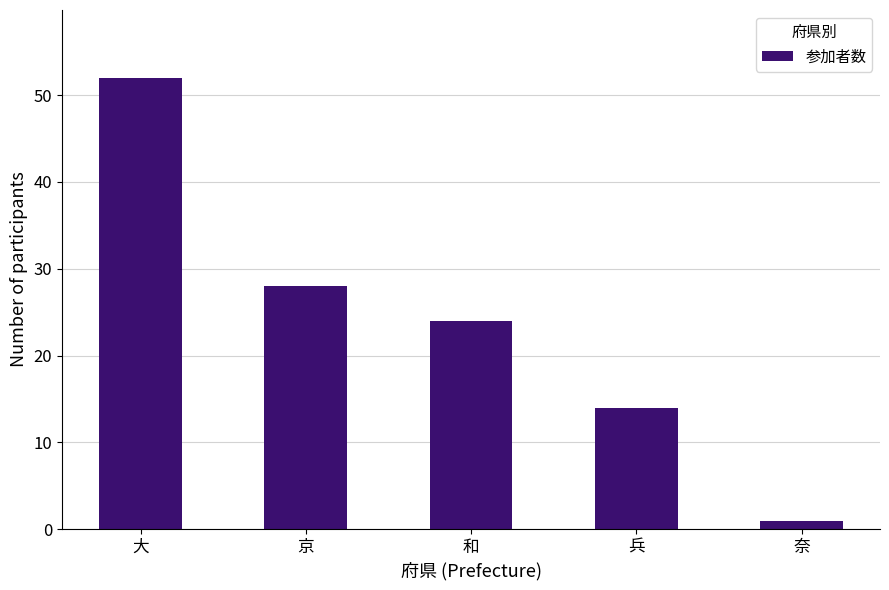

Reading left to right, what are all the values shown in this chart?

52	28	24	14	1